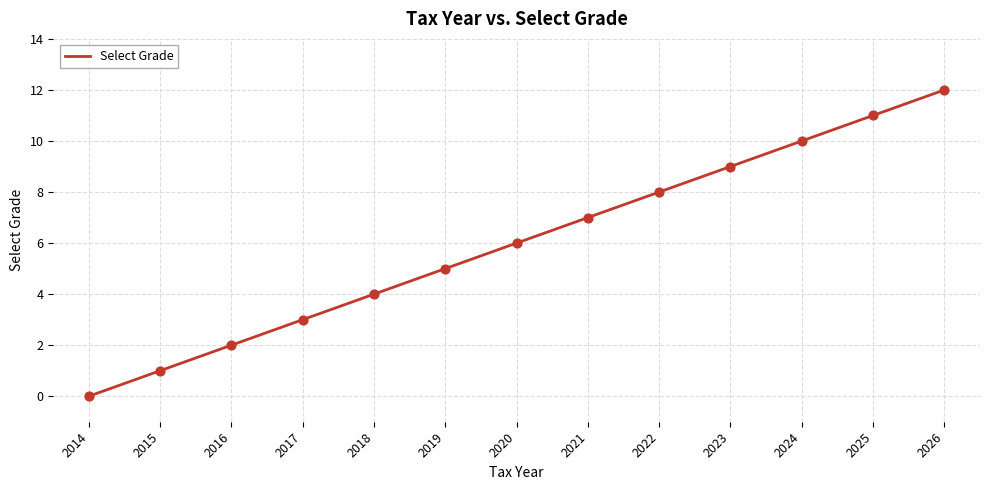

What is the ratio of the value at 2016 to the value at 2026?

0.2